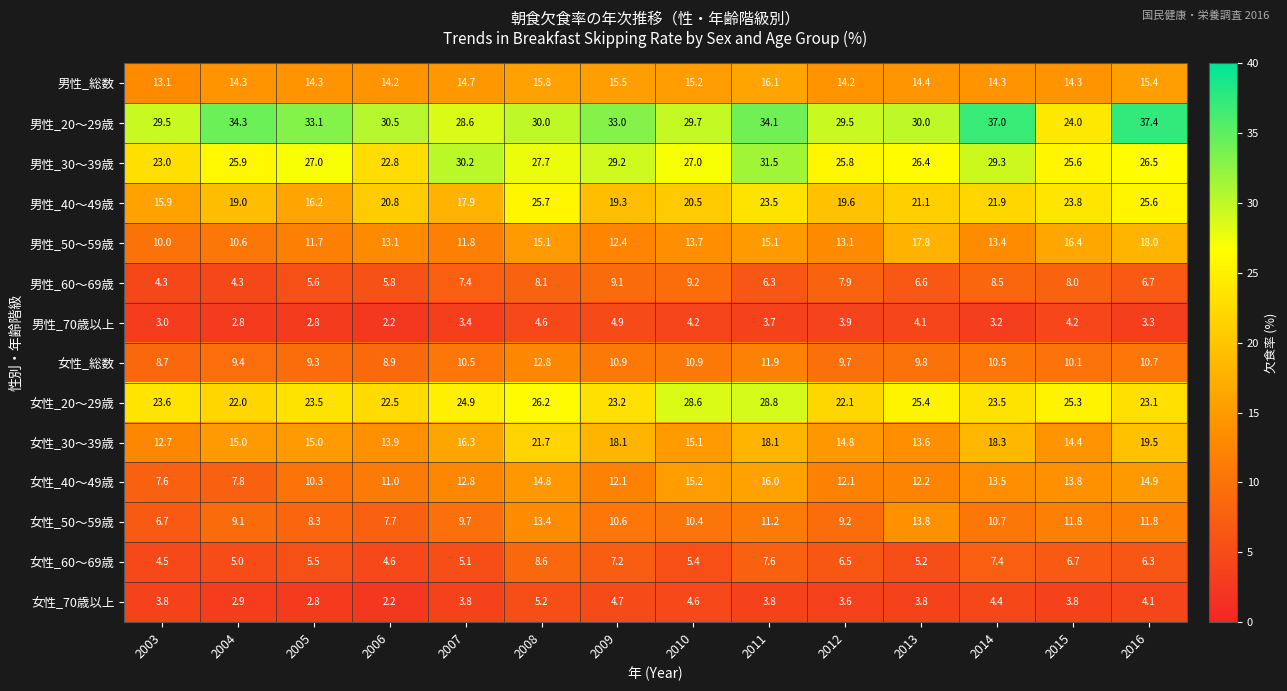

List the series in order of their peak value, highest first.

男性_20～29歳, 男性_30～39歳, 女性_20～29歳, 男性_40～49歳, 女性_30～39歳, 男性_50～59歳, 男性_総数, 女性_40～49歳, 女性_50～59歳, 女性_総数, 男性_60～69歳, 女性_60～69歳, 女性_70歳以上, 男性_70歳以上